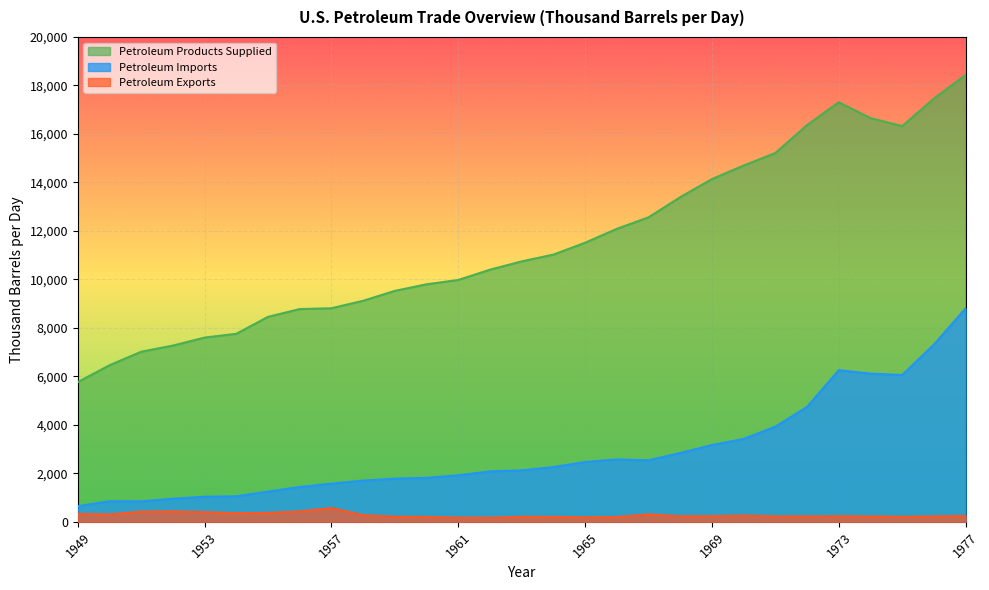

At which category does Petroleum Imports reach its first local peak?

1950